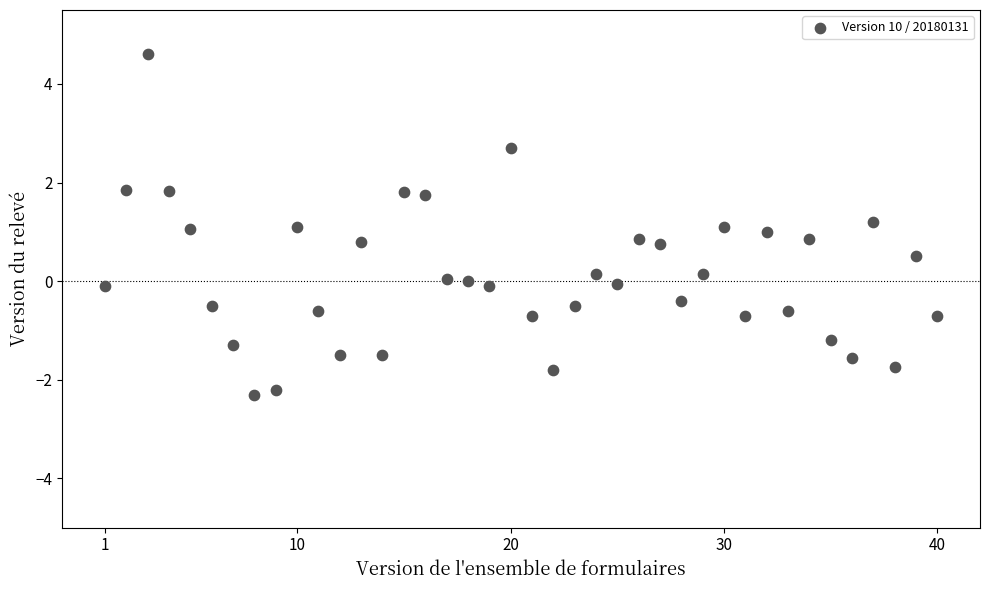

What is the range of Y values (max minus min)?

6.9